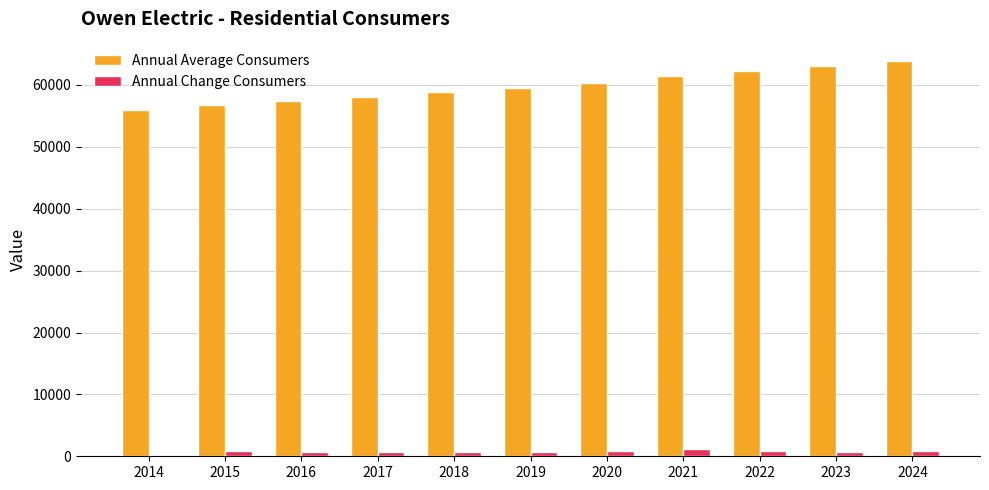

Which series has the largest total across all categories?

Annual Average Consumers